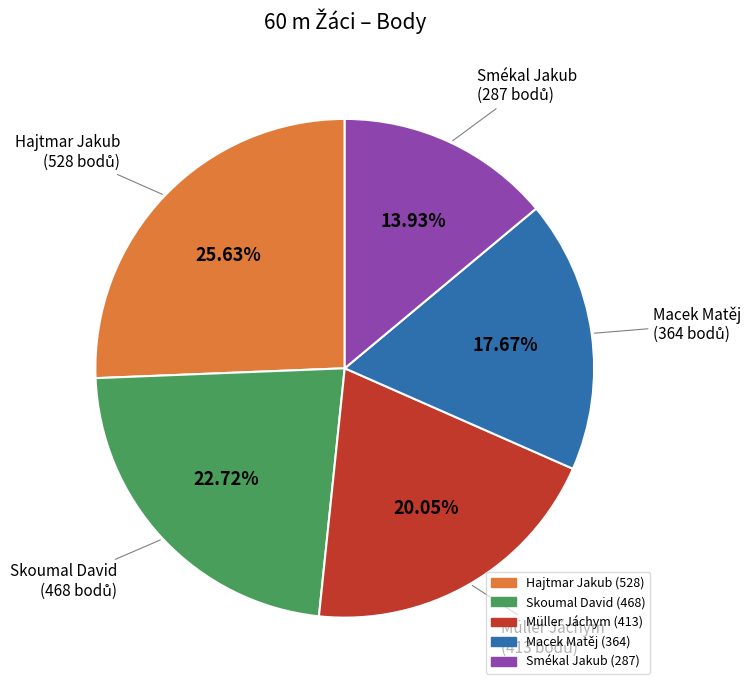

True or false: Skoumal David accounts for 28% of the total.

False